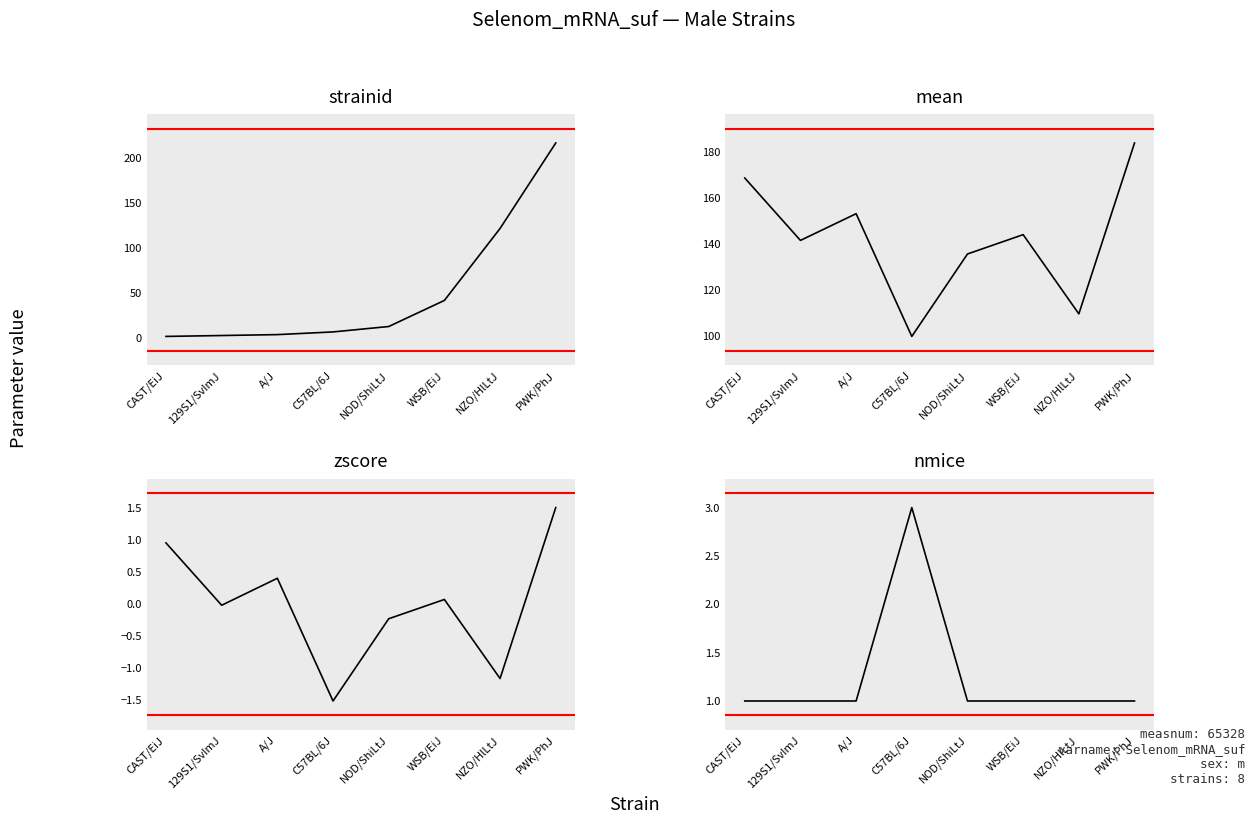

The value of mean at NOD/ShiLtJ is 226.0. True or false?

False